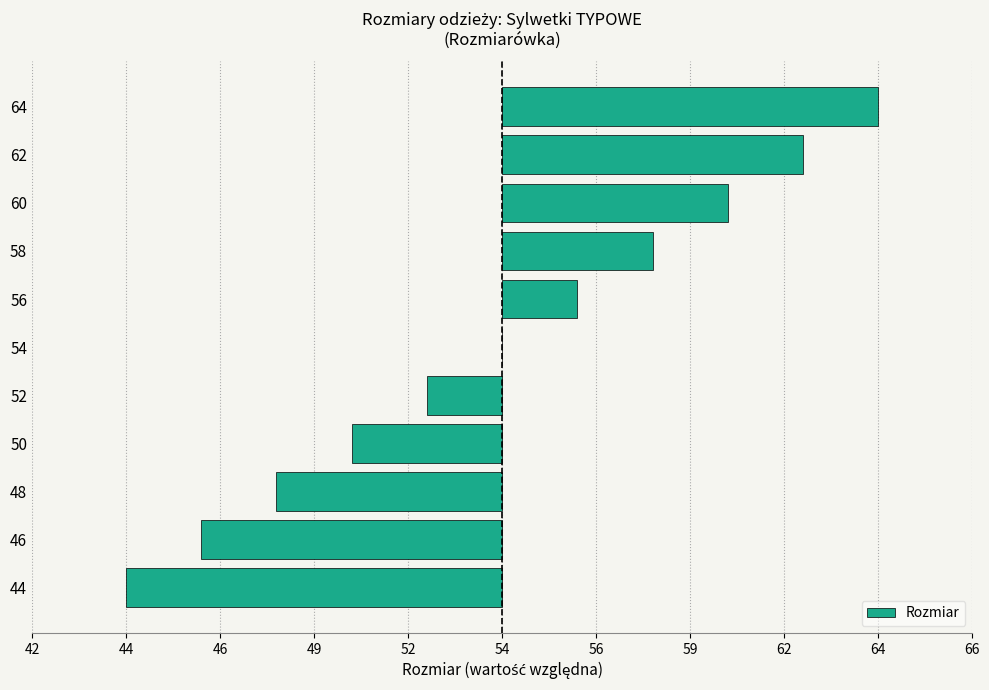

At which label does the data first exceed 0?

56